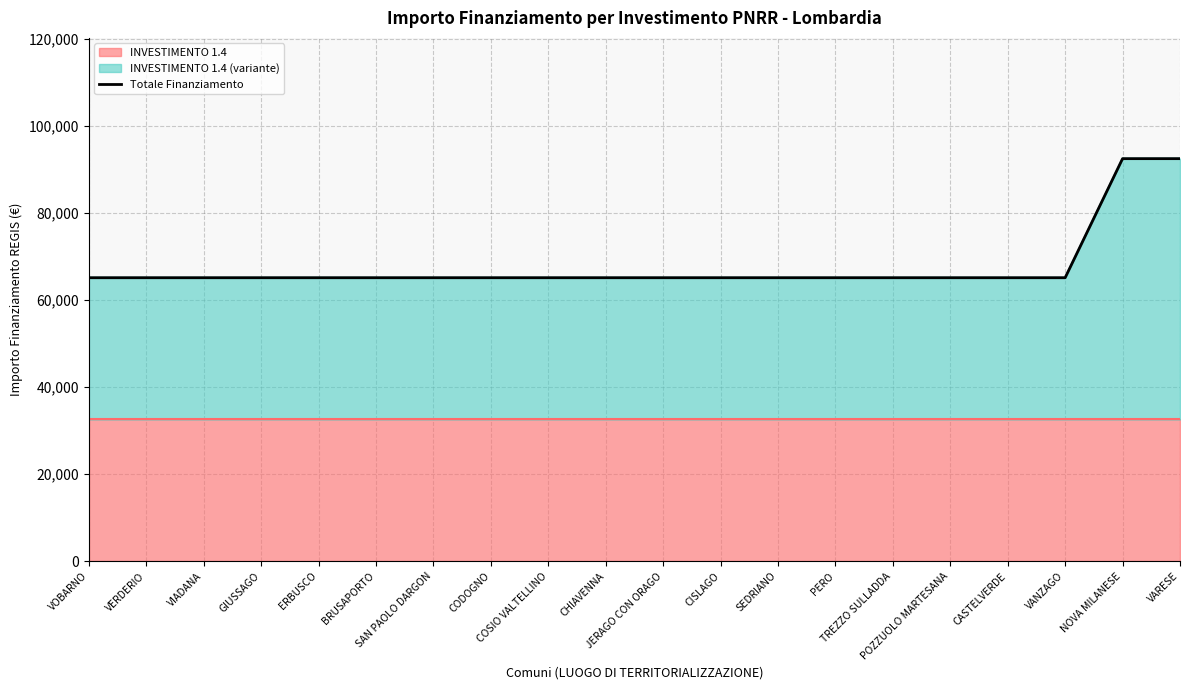

What is the smallest value displayed?

65178